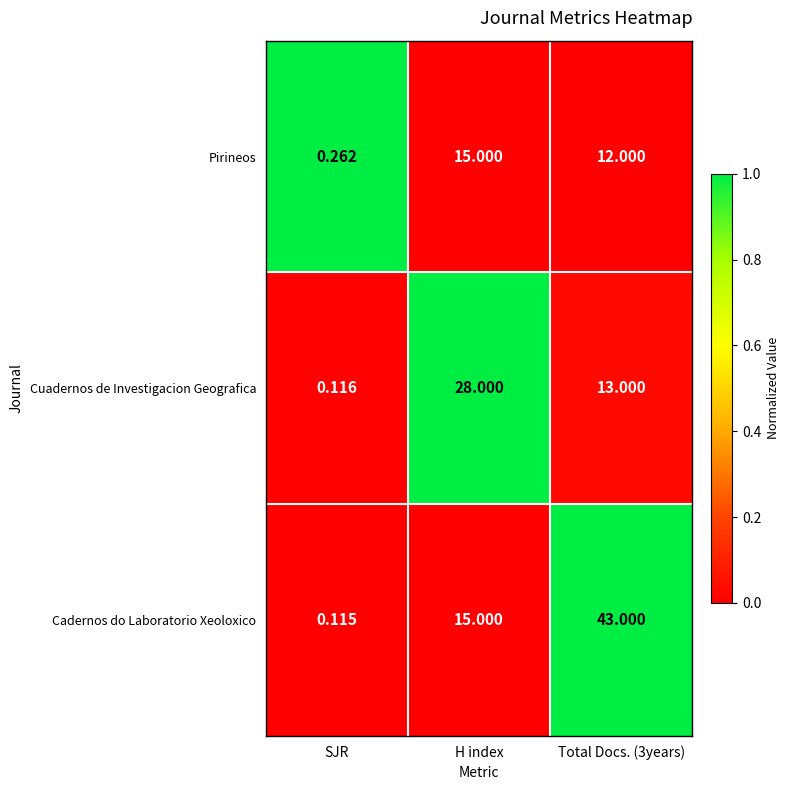

Which label corresponds to the smallest value in the chart?

SJR